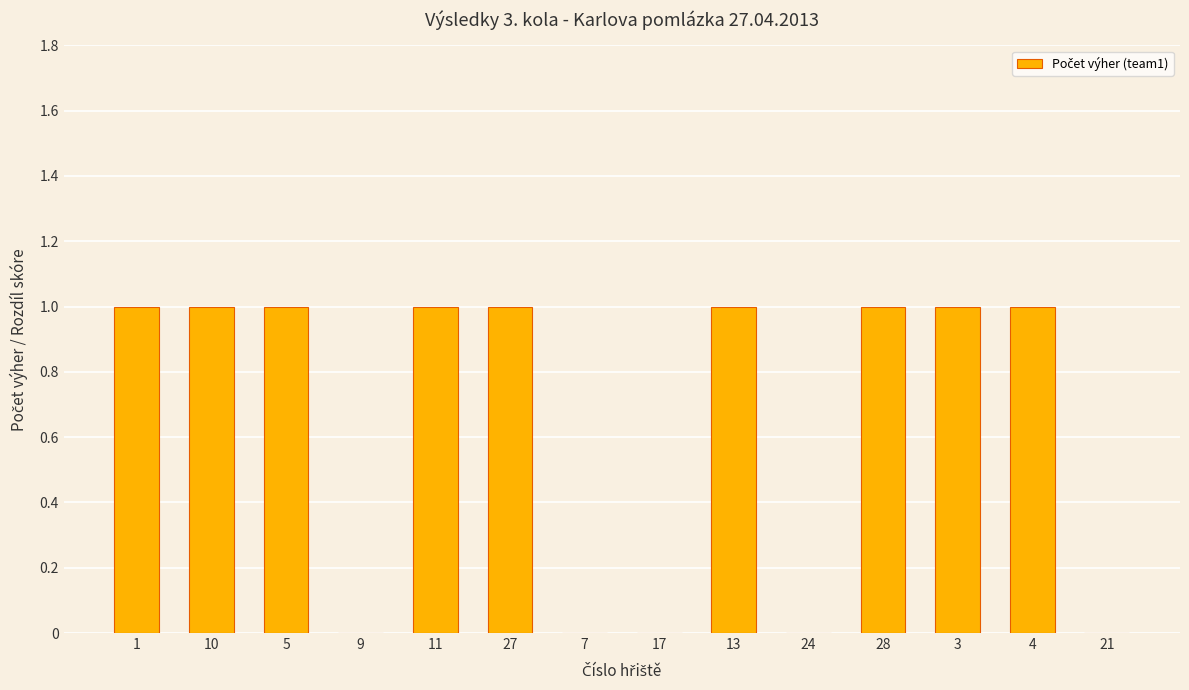

What is the sum of all values?

9